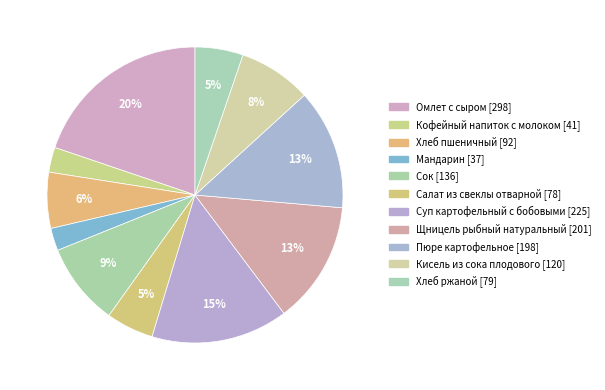

How many slices are in this pie chart?

11